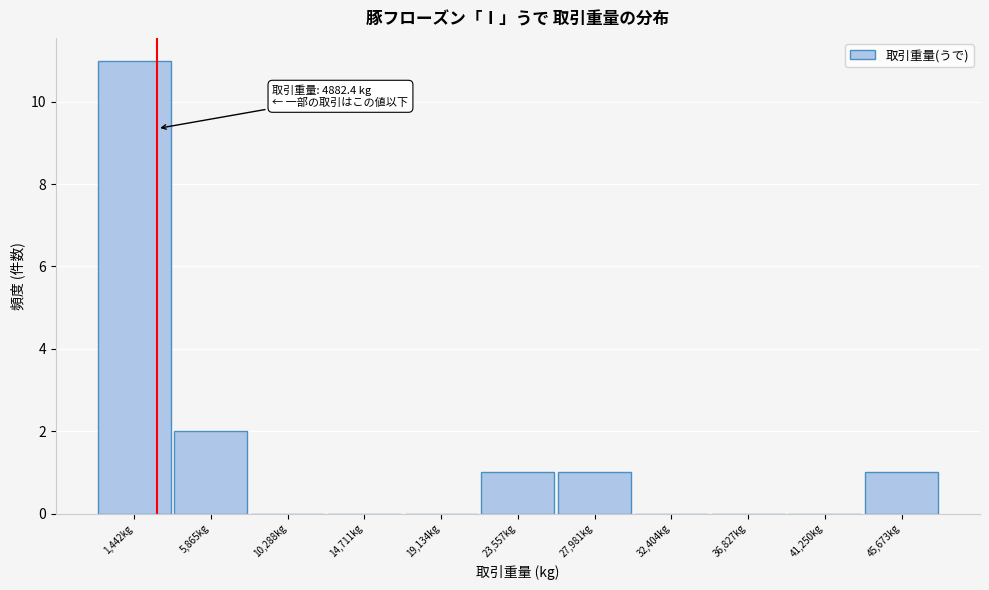

Reading left to right, list all the values displayed in this chart.

1,442kg=11	5,865kg=2	10,288kg=0	14,711kg=0	19,134kg=0	23,557kg=1	27,981kg=1	32,404kg=0	36,827kg=0	41,250kg=0	45,673kg=1